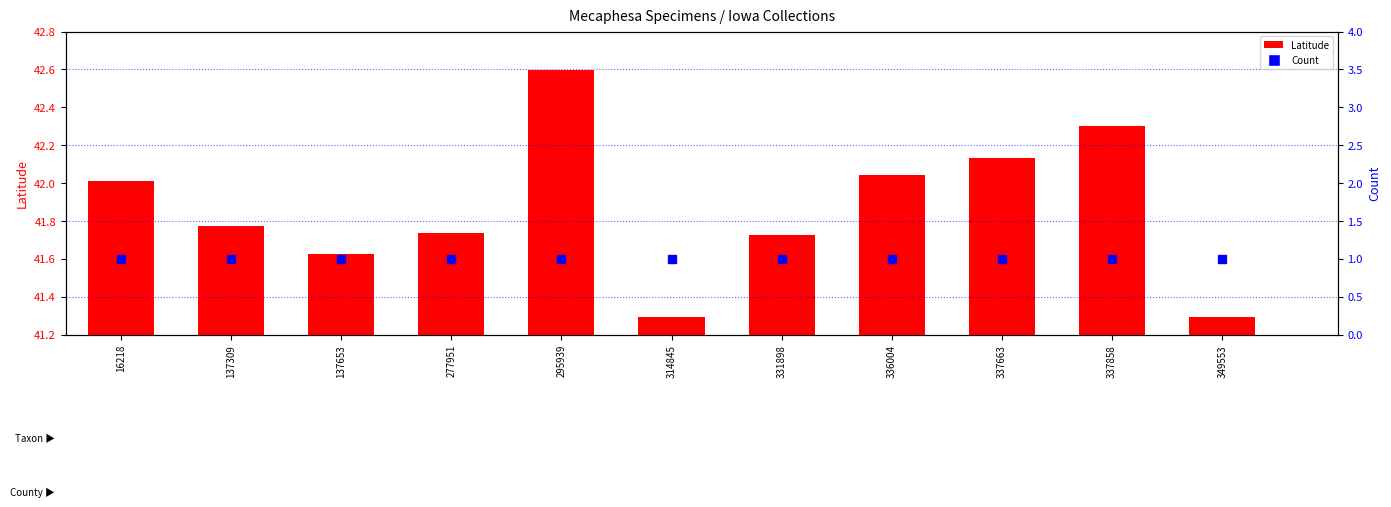

Reading right to left, transcribe all the data shown in this chart.

Latitude: 41.3	42.3	42.1	42.0	41.7	41.3	42.6	41.7	41.6	41.8	42.0
Count: 1.0	1.0	1.0	1.0	1.0	1.0	1.0	1.0	1.0	1.0	1.0